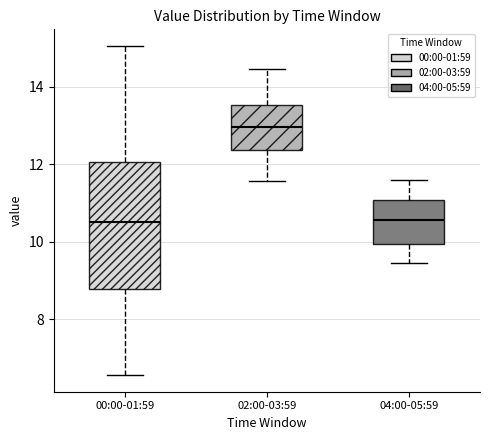

Reading left to right, transcribe this box plot: for each box, give where its median line is, the range the box spans, and where its two whiskers end, as read against the y-axis. The values are not printed on the chart, so give them approximately, as read against the axis.

00:00-01:59: median 10.6, box 8.8 to 12.0, whiskers 6.6 to 15.0
02:00-03:59: median 13.0, box 12.4 to 13.6, whiskers 11.6 to 14.4
04:00-05:59: median 10.6, box 10.0 to 11.0, whiskers 9.4 to 11.6